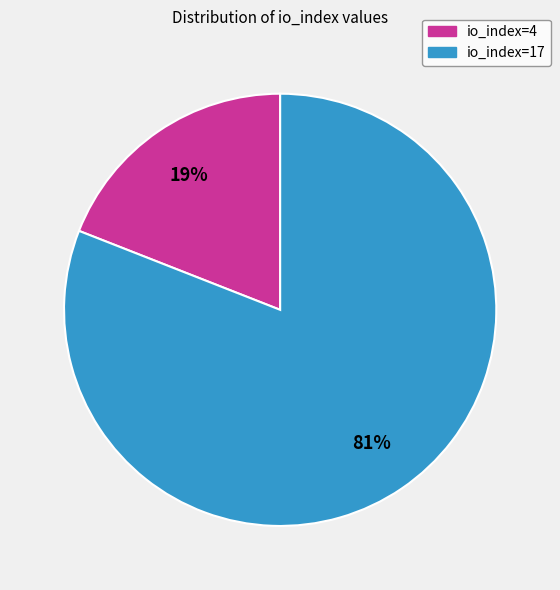

What is the largest slice in the pie chart?

io_index=17